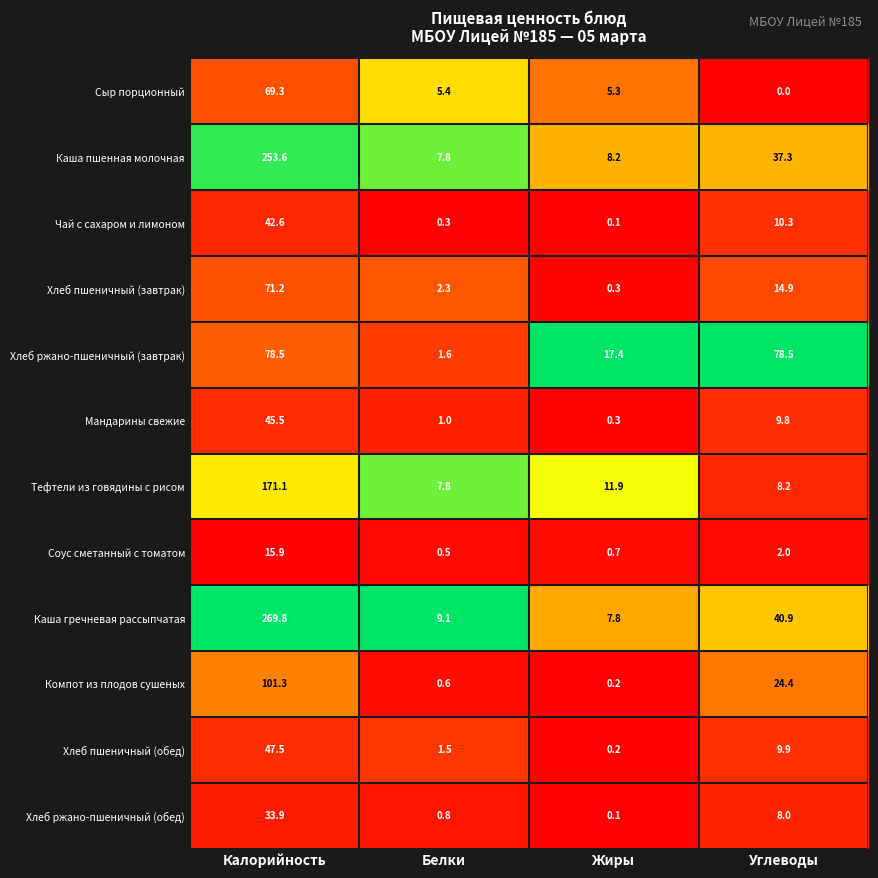

Which series changed the most between Жиры and Углеводы?

Хлеб ржано-пшеничный (завтрак)